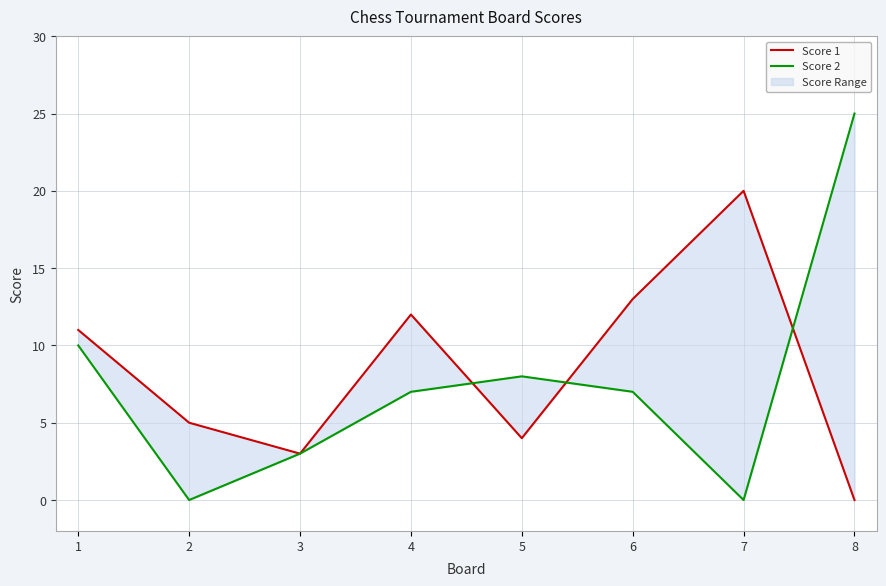

How many positive values does the Score 2 series have?

6